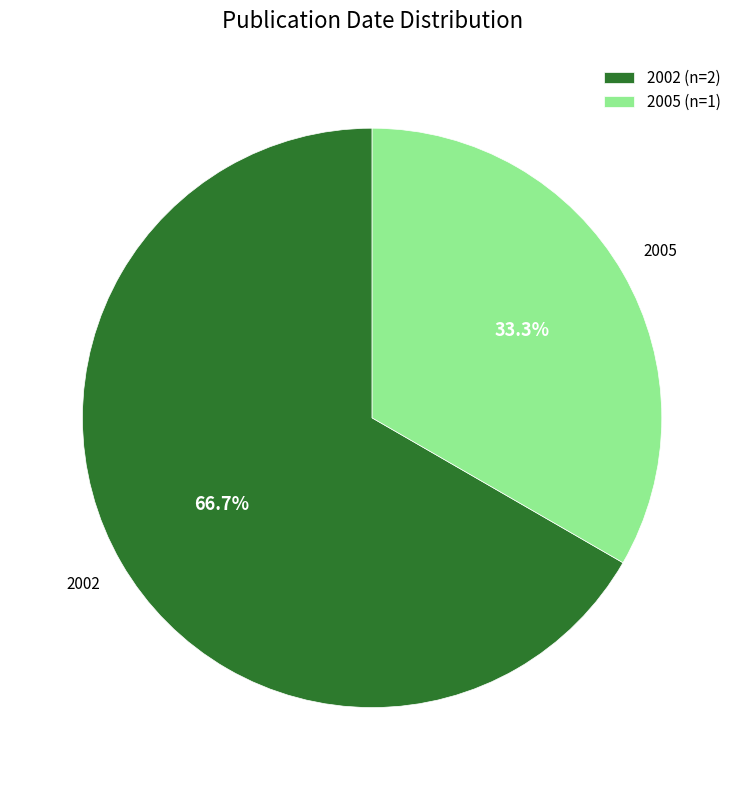

Approximately how many times larger is the value at 2002 (n=2) compared to 2005 (n=1)?

2.0